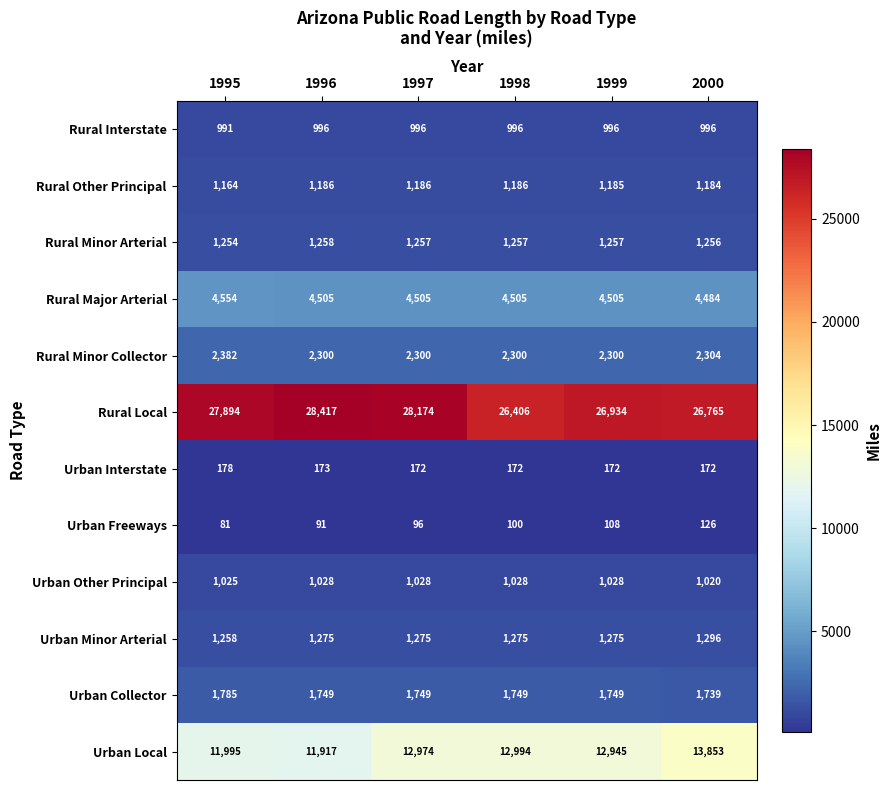

At 1998, list the series in order from smallest to largest.

Urban Freeways, Urban Interstate, Rural Interstate, Urban Other Principal, Rural Other Principal, Rural Minor Arterial, Urban Minor Arterial, Urban Collector, Rural Minor Collector, Rural Major Arterial, Urban Local, Rural Local